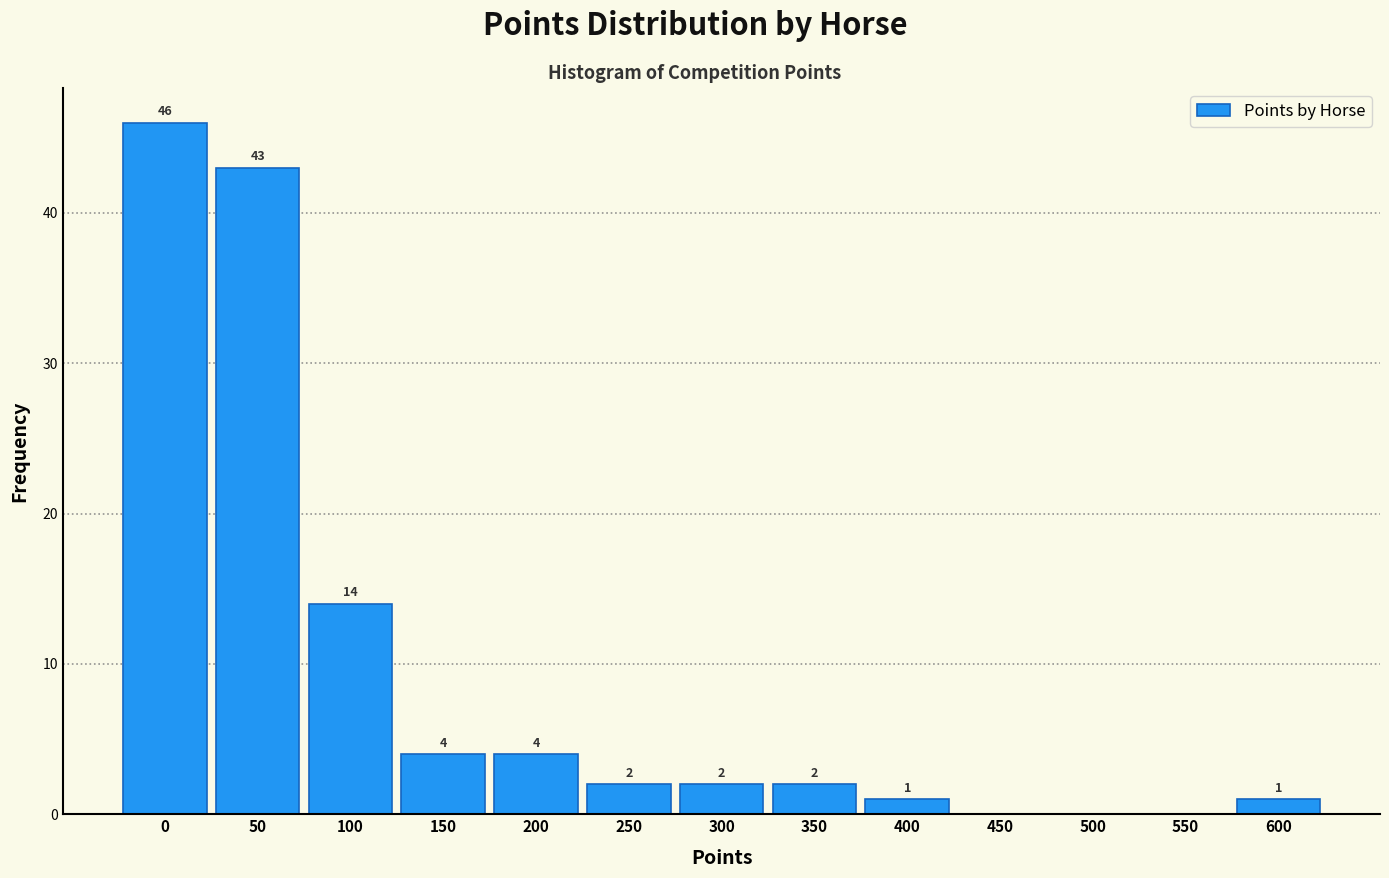

Reading left to right, list all the values displayed in this chart.

0=46	50=43	100=14	150=4	200=4	250=2	300=2	350=2	400=1	450=0	500=0	550=0	600=1